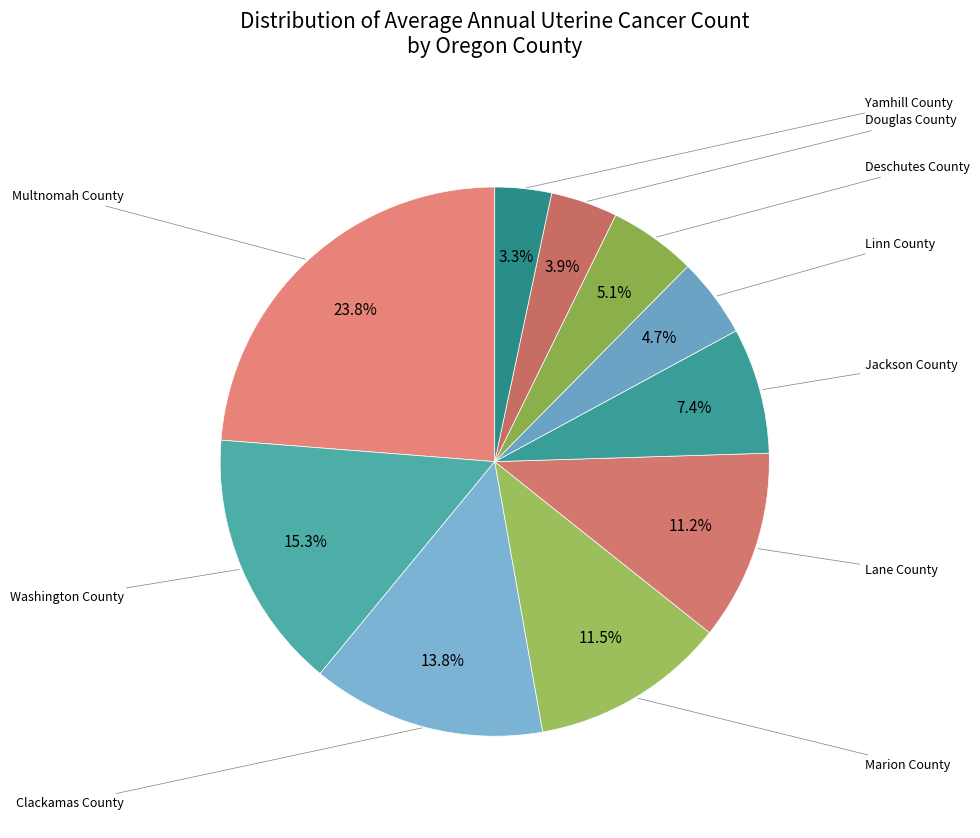

True or false: Lane County accounts for 11% of the total.

True